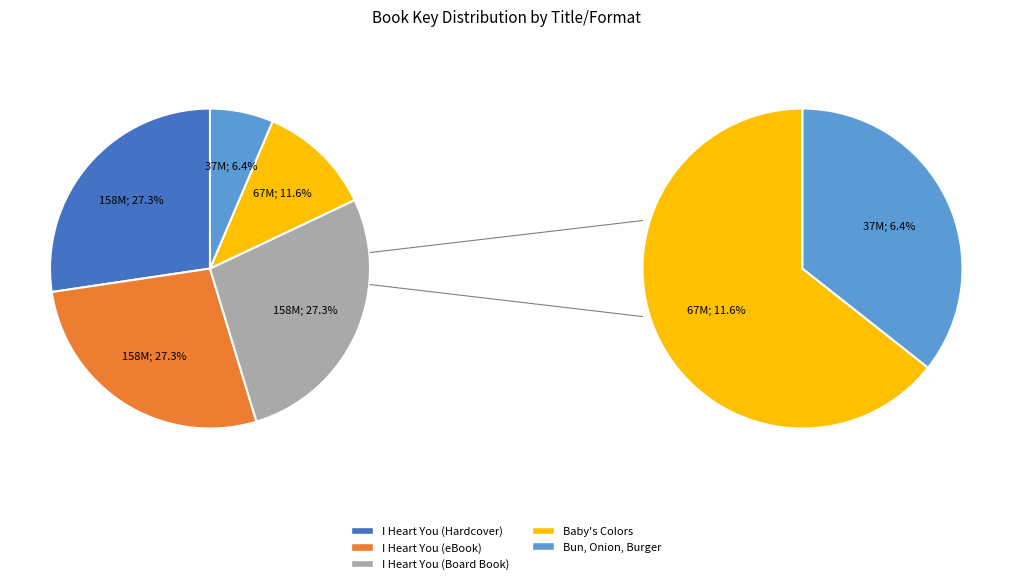

How many slices are in this pie chart?

5